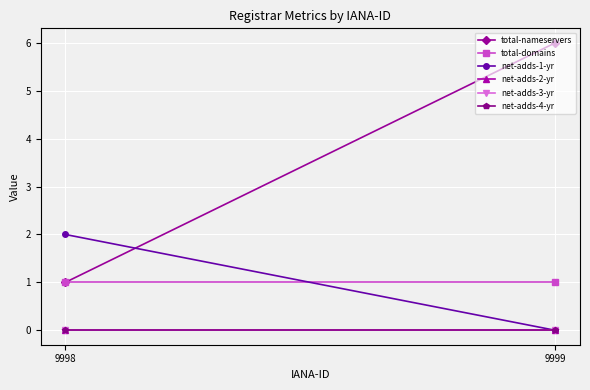

At 9998, list the series in order from smallest to largest.

net-adds-2-yr, net-adds-3-yr, net-adds-4-yr, total-nameservers, total-domains, net-adds-1-yr